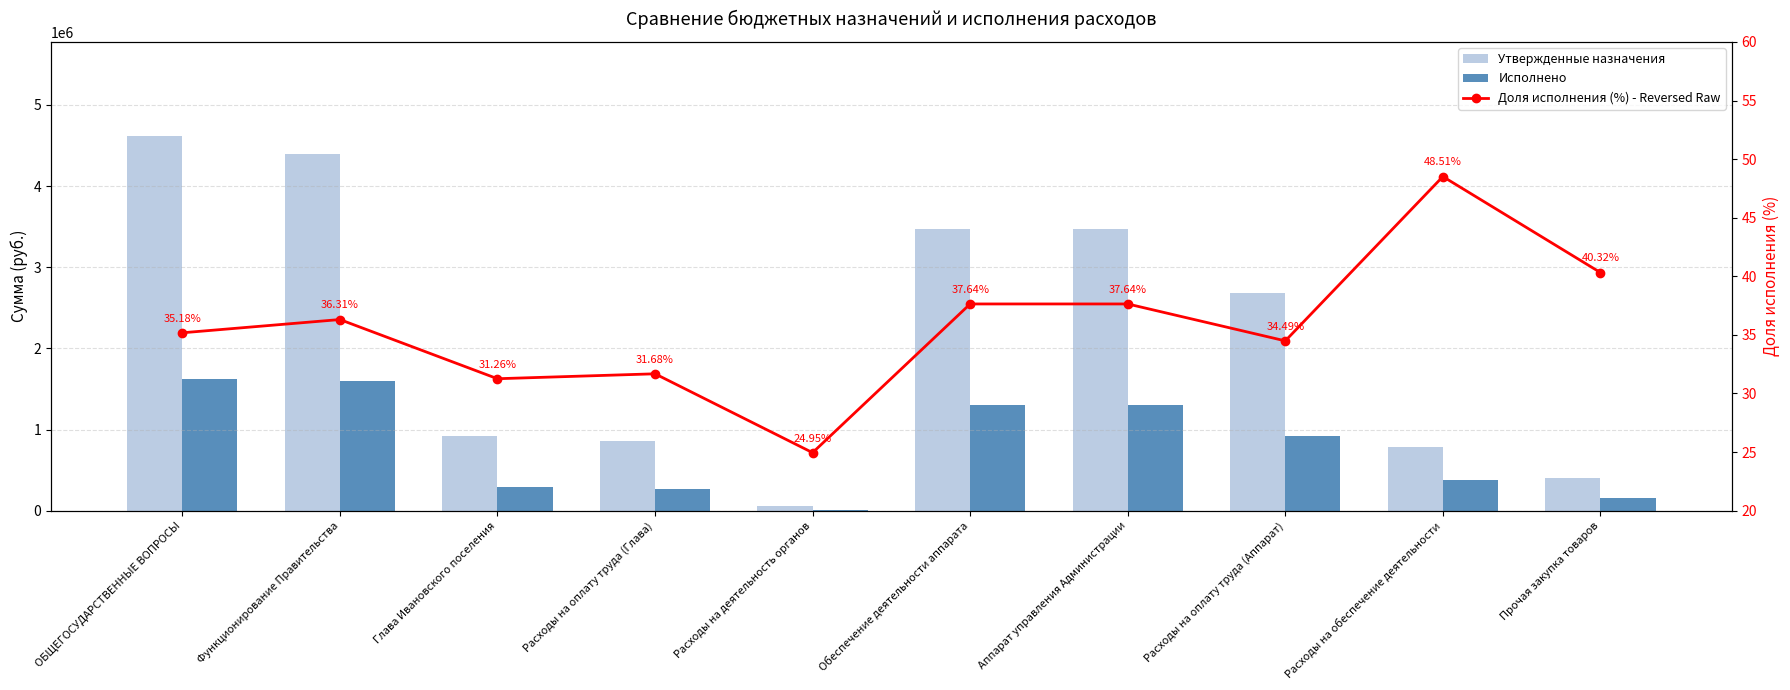

Which series changed the most between Расходы на оплату труда (Глава) and Аппарат управления Администрации?

Утвержденные назначения